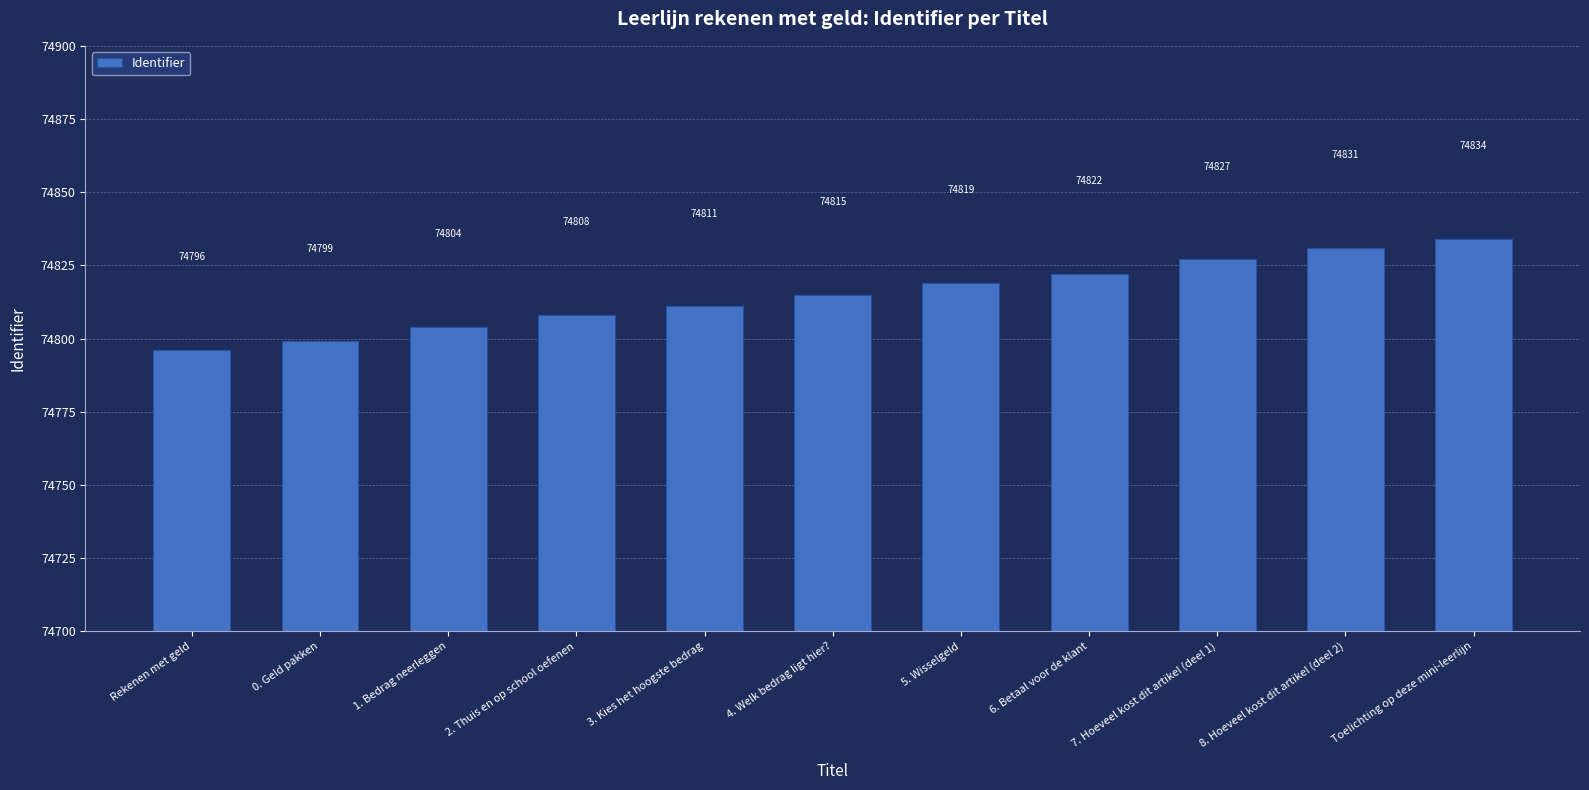

At which category does the chart reach its minimum across all series?

Rekenen met geld